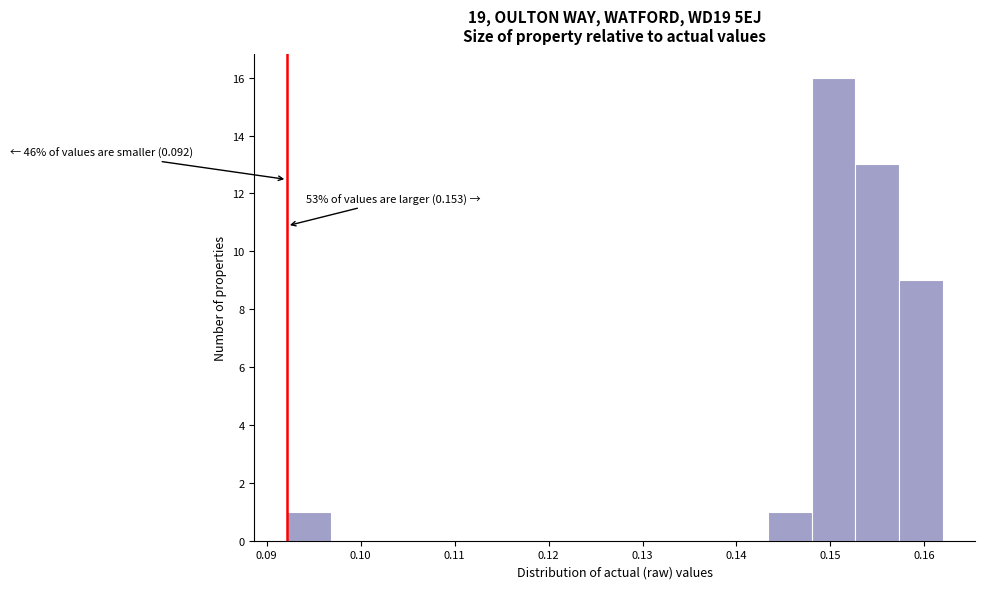

Which range on the x-axis has the tallest bar?

0.148 to 0.153